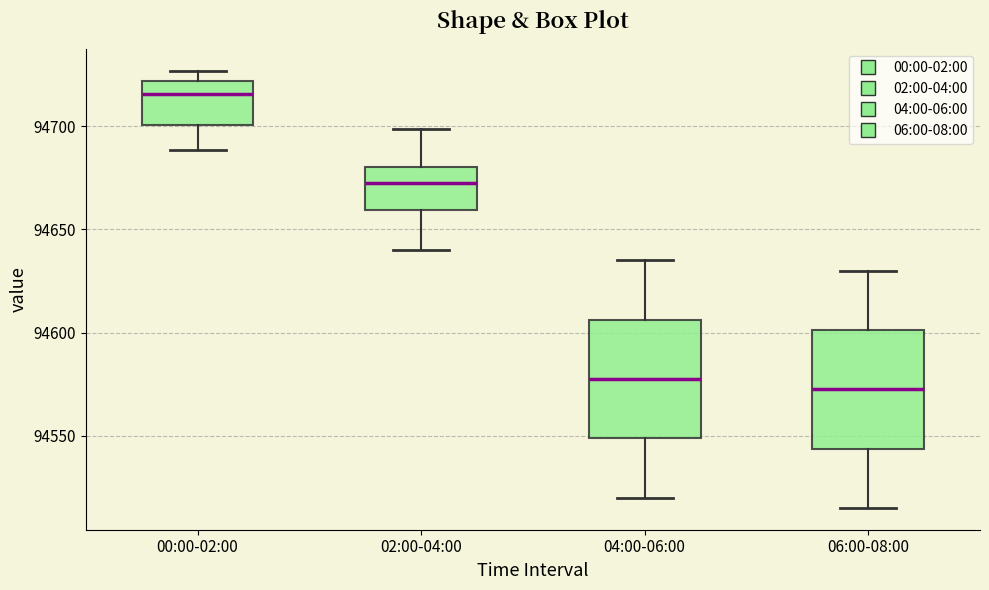

Reading left to right, read every box against the y-axis: the position of its median line, the range the box covers, and the ends of its whiskers. The values are not printed on the chart, so give them approximately, as read against the axis.

00:00-02:00: median 94715, box 94700 to 94720, whiskers 94690 to 94725
02:00-04:00: median 94670, box 94660 to 94680, whiskers 94640 to 94700
04:00-06:00: median 94580, box 94550 to 94605, whiskers 94520 to 94635
06:00-08:00: median 94575, box 94545 to 94600, whiskers 94515 to 94630